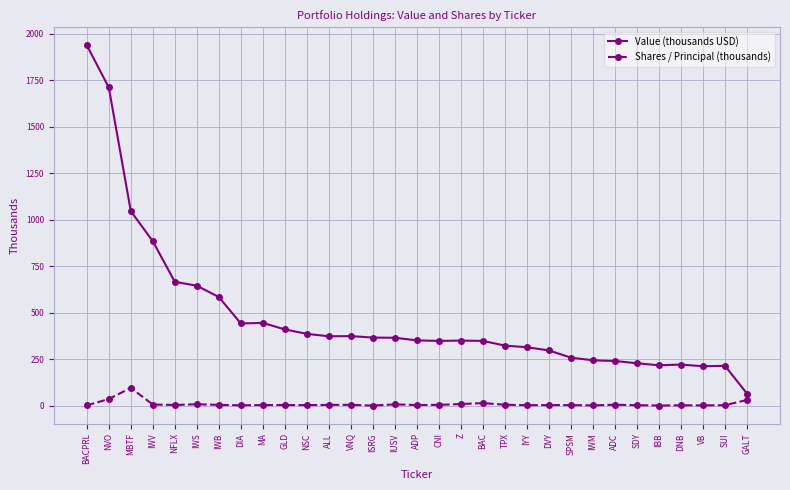

What is the difference between the highest and lowest values at IWB?

579.8